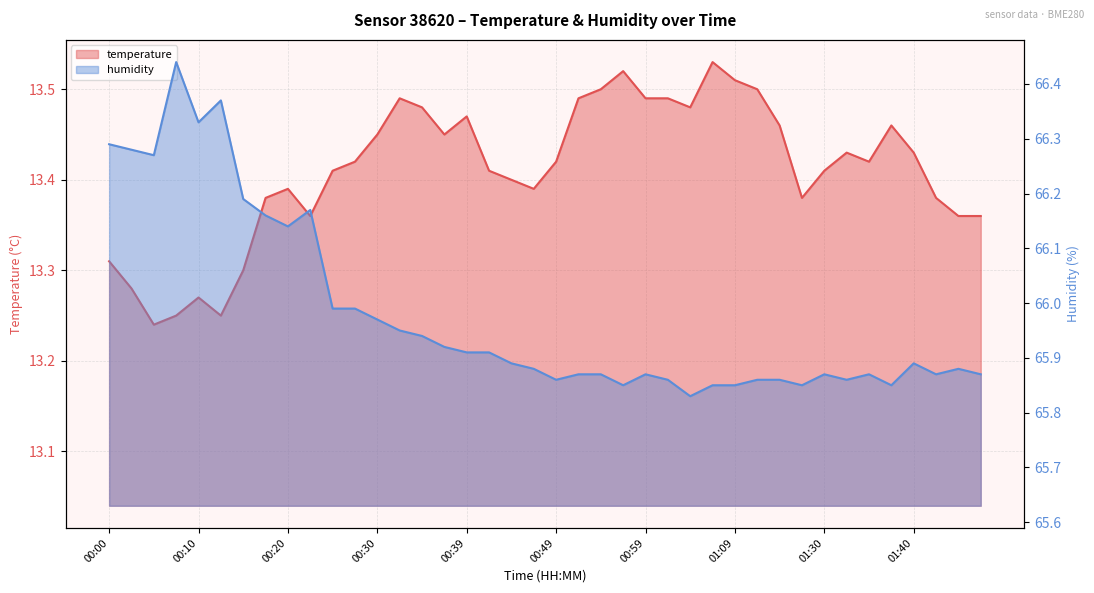

What is the average value of the humidity series?

66.0